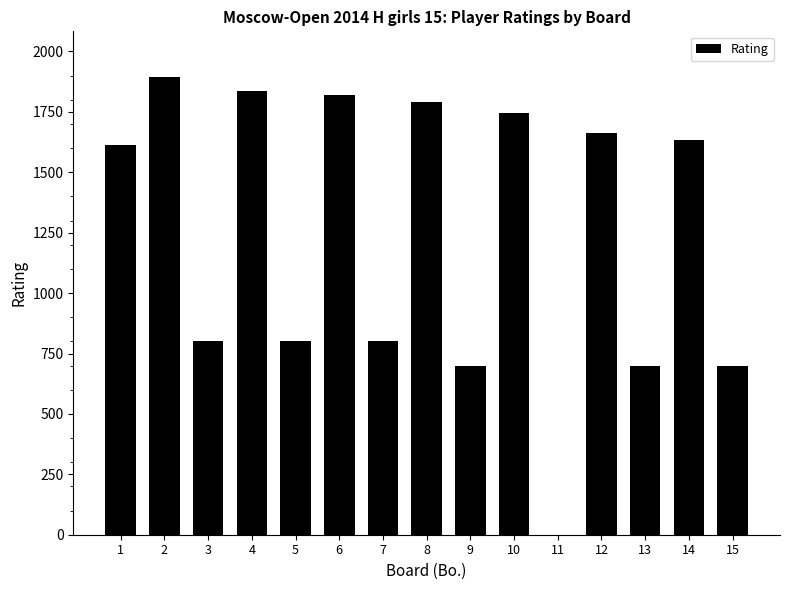

Reading left to right, transcribe all the data shown in this chart.

1=1611	2=1894	3=800	4=1837	5=800	6=1818	7=800	8=1790	9=700	10=1746	11=0	12=1663	13=700	14=1635	15=700